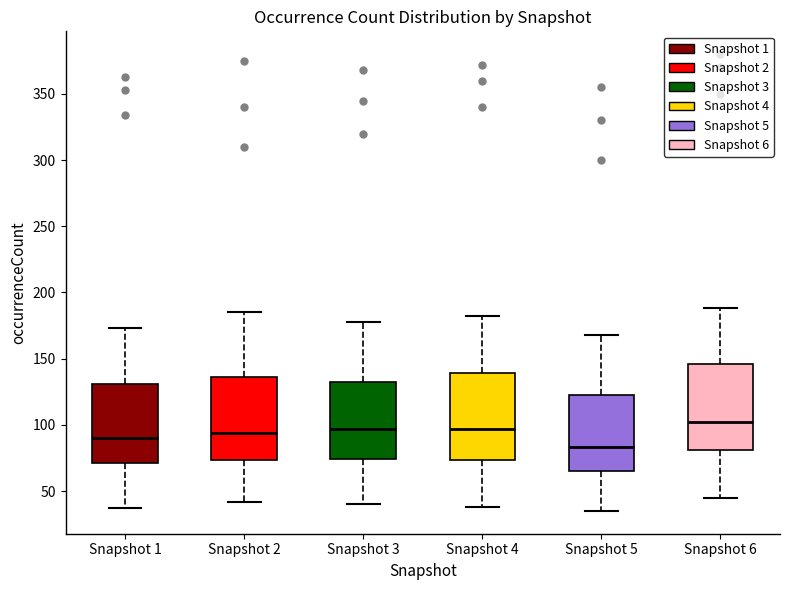

Where is the lower edge of the box for Snapshot 3 on the y-axis? The values are not printed on the chart, so give them approximately, as read against the axis.

75